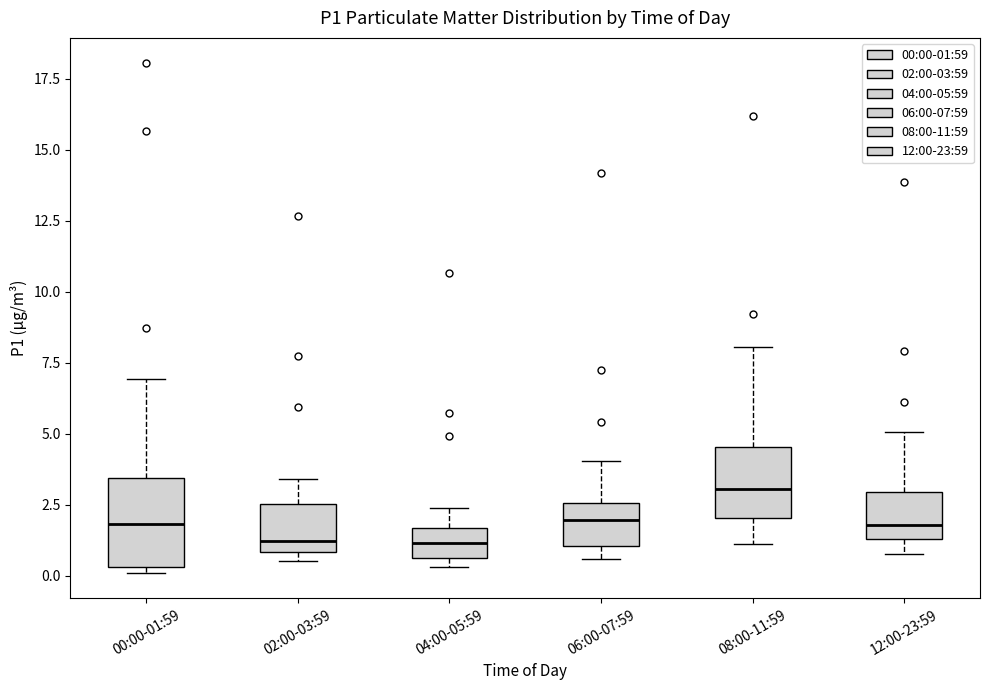

Which box is the tallest, from its lower edge to its upper edge?

00:00-01:59